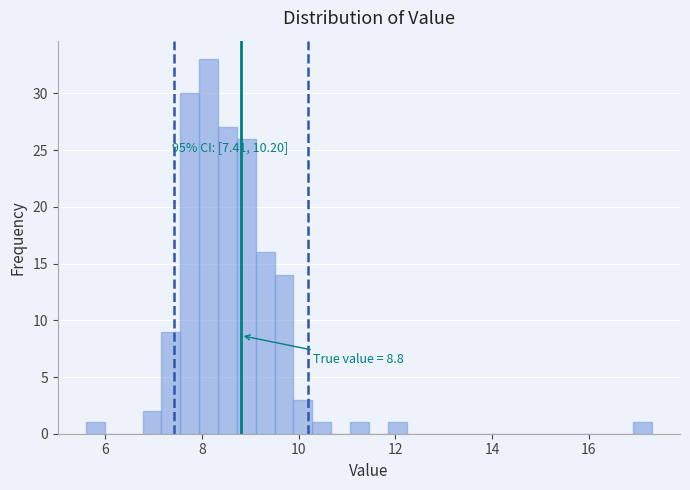

Around what value on the x-axis is the tallest bar? Give the approximate position of its centre, as read against the axis.

8.2